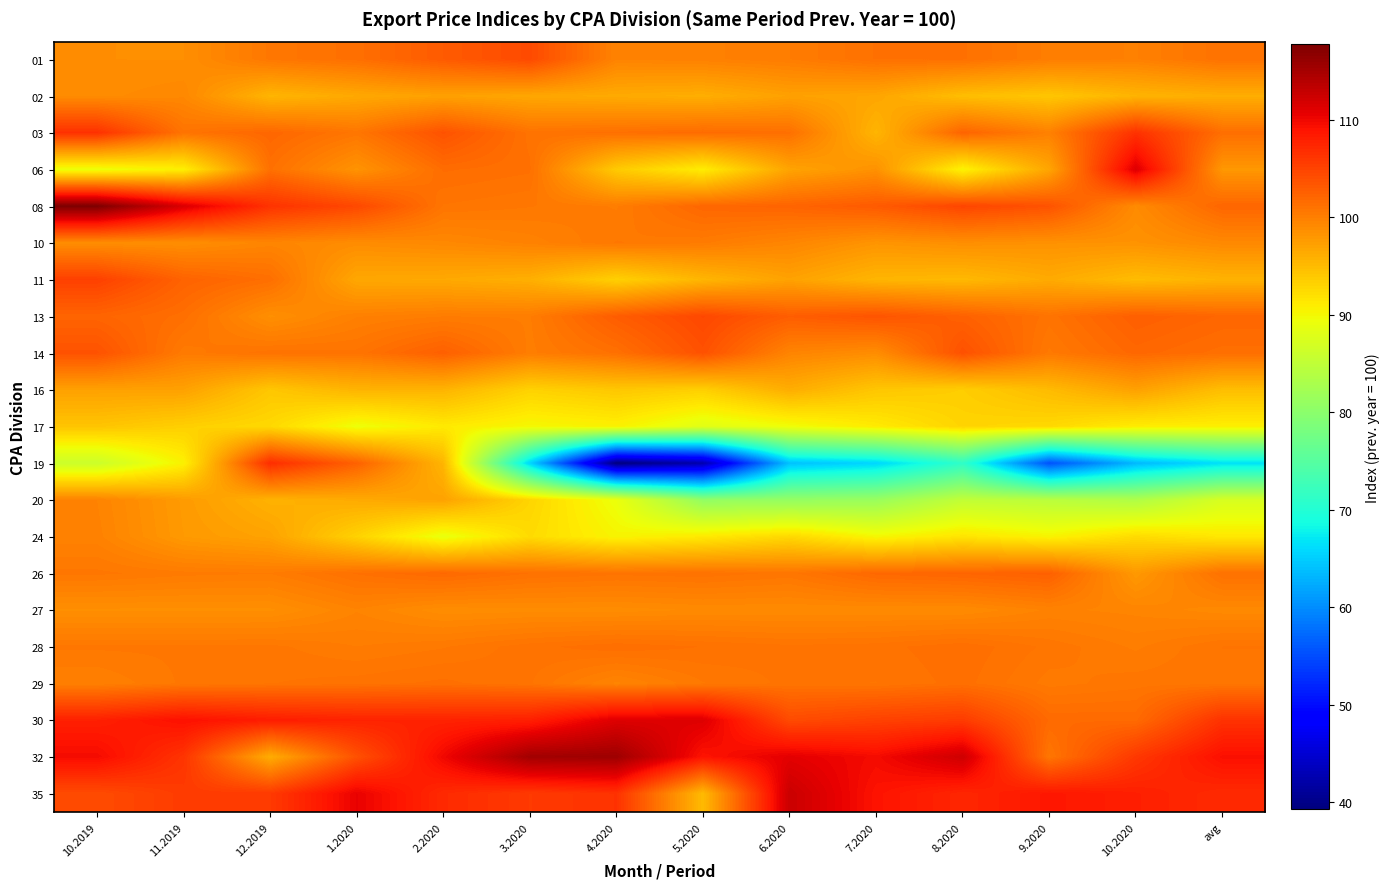

Reading right to left, extract all data points from this chart.

01: avg=101.1	10.2020=99.9	9.2020=100.2	8.2020=101.2	7.2020=101.2	6.2020=100.3	5.2020=99.9	4.2020=99.7	3.2020=104.4	2.2020=103.0	1.2020=101.3	12.2019=100.7	11.2019=98.7	10.2019=98.7
02: avg=96.2	10.2020=95.6	9.2020=94.1	8.2020=94.8	7.2020=96.8	6.2020=97.2	5.2020=96.1	4.2020=96.4	3.2020=96.7	2.2020=97.2	1.2020=96.6	12.2019=95.5	11.2019=99.3	10.2019=98.9
03: avg=101.4	10.2020=106.5	9.2020=99.9	8.2020=102.2	7.2020=95.5	6.2020=101.3	5.2020=101.7	4.2020=101.3	3.2020=101.0	2.2020=103.7	1.2020=100.8	12.2019=102.0	11.2019=101.0	10.2019=106.5
06: avg=98.0	10.2020=111.2	9.2020=96.9	8.2020=90.4	7.2020=98.5	6.2020=97.0	5.2020=90.9	4.2020=93.8	3.2020=101.3	2.2020=101.5	1.2020=98.3	12.2019=101.2	11.2019=90.7	10.2019=89.2
08: avg=102.1	10.2020=99.0	9.2020=103.7	8.2020=104.8	7.2020=103.1	6.2020=102.3	5.2020=102.0	4.2020=100.2	3.2020=100.6	2.2020=100.8	1.2020=104.6	12.2019=106.4	11.2019=111.4	10.2019=117.7
10: avg=99.2	10.2020=98.4	9.2020=98.5	8.2020=98.7	7.2020=98.2	6.2020=99.5	5.2020=100.3	4.2020=100.6	3.2020=99.8	2.2020=99.3	1.2020=98.9	12.2019=99.5	11.2019=98.7	10.2019=98.8
11: avg=95.7	10.2020=95.0	9.2020=96.4	8.2020=95.2	7.2020=95.5	6.2020=97.1	5.2020=95.5	4.2020=93.3	3.2020=96.0	2.2020=96.5	1.2020=96.7	12.2019=101.4	11.2019=102.4	10.2019=105.2
13: avg=102.0	10.2020=102.7	9.2020=101.0	8.2020=102.5	7.2020=103.6	6.2020=102.8	5.2020=104.6	4.2020=102.9	3.2020=100.2	2.2020=100.3	1.2020=99.9	12.2019=98.6	11.2019=101.3	10.2019=102.2
14: avg=101.4	10.2020=102.0	9.2020=100.5	8.2020=103.9	7.2020=98.8	6.2020=99.6	5.2020=103.8	4.2020=101.3	3.2020=100.2	2.2020=102.6	1.2020=101.0	12.2019=101.1	11.2019=100.4	10.2019=103.8
16: avg=94.8	10.2020=97.2	9.2020=95.1	8.2020=93.5	7.2020=94.1	6.2020=96.2	5.2020=93.4	4.2020=94.0	3.2020=93.2	2.2020=95.7	1.2020=95.7	12.2019=94.1	11.2019=97.2	10.2019=97.2
17: avg=90.8	10.2020=91.0	9.2020=92.6	8.2020=93.0	7.2020=91.1	6.2020=89.5	5.2020=88.2	4.2020=90.6	3.2020=90.0	2.2020=91.2	1.2020=89.3	12.2019=92.6	11.2019=93.3	10.2019=94.3
19: avg=66.5	10.2020=63.3	9.2020=55.4	8.2020=71.2	7.2020=65.7	6.2020=64.1	5.2020=42.4	4.2020=39.3	3.2020=65.5	2.2020=95.5	1.2020=102.5	12.2019=106.8	11.2019=90.5	10.2019=86.1
20: avg=87.2	10.2020=83.4	9.2020=84.4	8.2020=85.1	7.2020=81.4	6.2020=80.9	5.2020=80.7	4.2020=89.2	3.2020=92.9	2.2020=97.1	1.2020=96.4	12.2019=95.8	11.2019=97.7	10.2019=99.7
24: avg=91.3	10.2020=92.4	9.2020=90.4	8.2020=91.6	7.2020=90.1	6.2020=92.6	5.2020=91.2	4.2020=90.3	3.2020=92.4	2.2020=89.0	1.2020=93.1	12.2019=97.1	11.2019=97.8	10.2019=99.8
26: avg=101.2	10.2020=97.9	9.2020=102.6	8.2020=102.2	7.2020=101.9	6.2020=100.8	5.2020=101.1	4.2020=101.0	3.2020=101.2	2.2020=101.8	1.2020=101.2	12.2019=100.3	11.2019=100.4	10.2019=100.7
27: avg=99.2	10.2020=99.5	9.2020=99.7	8.2020=99.0	7.2020=99.1	6.2020=99.1	5.2020=99.1	4.2020=98.9	3.2020=98.9	2.2020=98.8	1.2020=99.6	12.2019=98.7	11.2019=98.7	10.2019=98.7
28: avg=100.9	10.2020=100.2	9.2020=100.8	8.2020=101.4	7.2020=101.1	6.2020=101.0	5.2020=101.2	4.2020=101.4	3.2020=101.1	2.2020=100.5	1.2020=100.3	12.2019=100.7	11.2019=100.6	10.2019=100.6
29: avg=100.8	10.2020=100.7	9.2020=100.4	8.2020=101.3	7.2020=100.9	6.2020=101.0	5.2020=100.5	4.2020=99.6	3.2020=100.9	2.2020=101.3	1.2020=101.0	12.2019=100.9	11.2019=100.6	10.2019=100.0
30: avg=106.4	10.2020=101.7	9.2020=101.8	8.2020=105.6	7.2020=105.1	6.2020=104.3	5.2020=111.2	4.2020=111.2	3.2020=108.0	2.2020=107.7	1.2020=107.7	12.2019=108.2	11.2019=109.2	10.2019=107.9
32: avg=109.3	10.2020=105.9	9.2020=100.8	8.2020=112.2	7.2020=109.6	6.2020=110.8	5.2020=108.9	4.2020=115.5	3.2020=115.2	2.2020=110.0	1.2020=103.8	12.2019=96.2	11.2019=106.2	10.2019=109.7
35: avg=107.0	10.2020=108.0	9.2020=108.7	8.2020=107.4	7.2020=109.0	6.2020=112.5	5.2020=95.1	4.2020=106.4	3.2020=105.8	2.2020=107.1	1.2020=110.4	12.2019=105.8	11.2019=105.6	10.2019=104.3